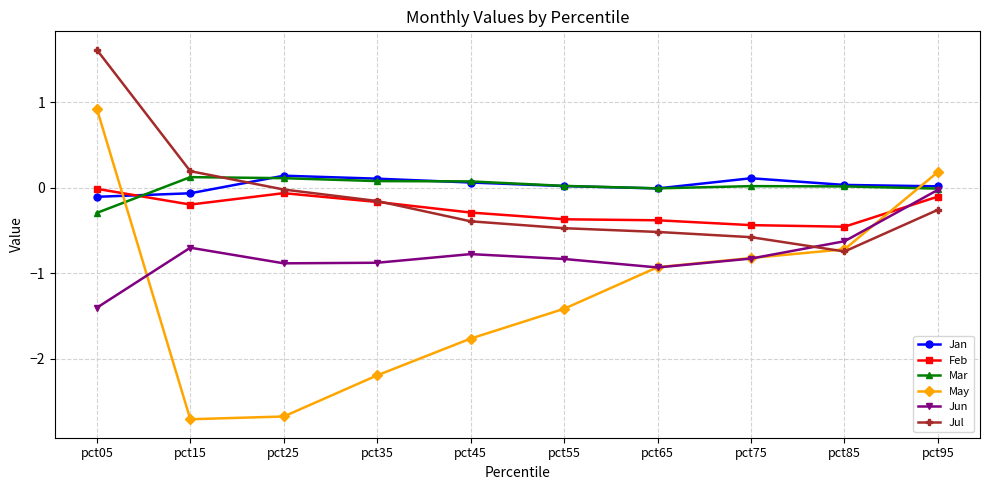

What is the highest value of the Jul series?

1.6